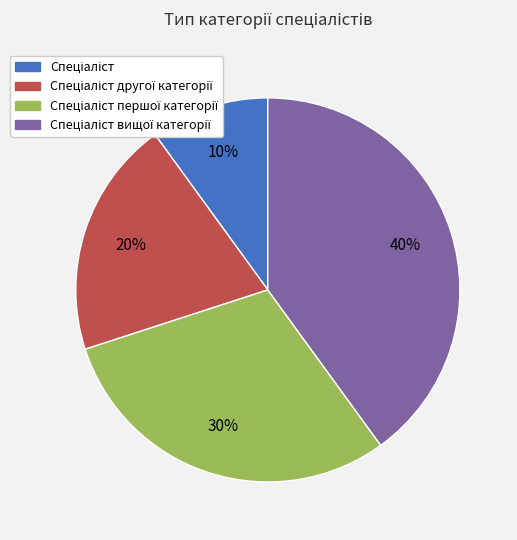

Count the number of slices in the pie.

4